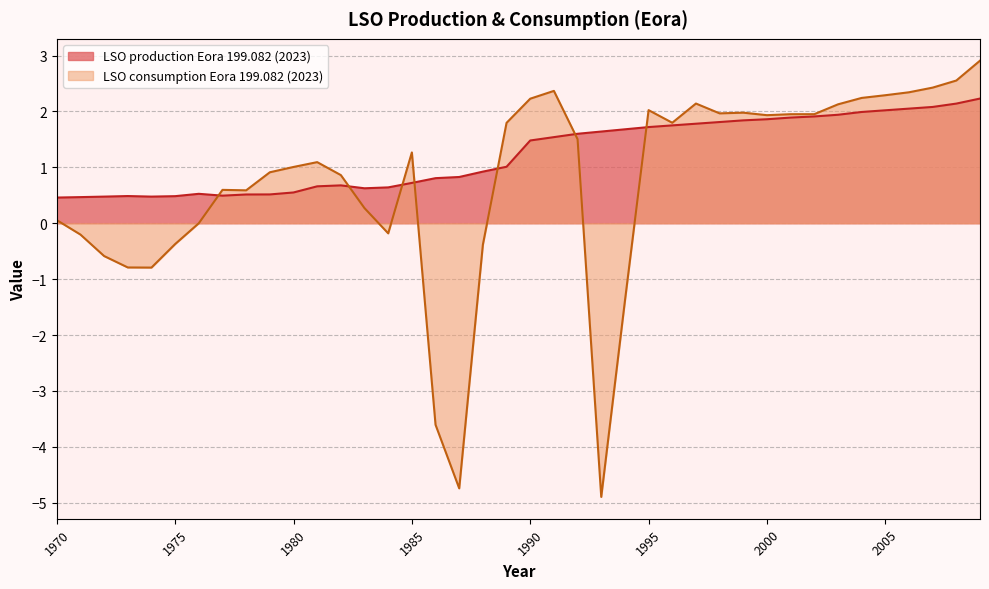

Reading left to right, extract all data points from this chart.

LSO production Eora 199.082 (2023): 1970=0.5	1971=0.5	1972=0.5	1973=0.5	1974=0.5	1975=0.5	1976=0.5	1977=0.5	1978=0.5	1979=0.5	1980=0.6	1981=0.7	1982=0.7	1983=0.6	1984=0.6	1985=0.7	1986=0.8	1987=0.8	1988=0.9	1989=1.0	1990=1.5	1991=1.5	1992=1.6	1993=1.6	1994=1.7	1995=1.7	1996=1.8	1997=1.8	1998=1.8	1999=1.8	2000=1.9	2001=1.9	2002=1.9	2003=1.9	2004=2.0	2005=2.0	2006=2.0	2007=2.1	2008=2.1	2009=2.2
LSO consumption Eora 199.082 (2023): 1970=0.1	1971=-0.2	1972=-0.6	1973=-0.8	1974=-0.8	1975=-0.4	1976=-0.0	1977=0.6	1978=0.6	1979=0.9	1980=1.0	1981=1.1	1982=0.9	1983=0.3	1984=-0.2	1985=1.3	1986=-3.6	1987=-4.7	1988=-0.4	1989=1.8	1990=2.2	1991=2.4	1992=1.5	1993=-4.9	1994=-1.4	1995=2.0	1996=1.8	1997=2.1	1998=2.0	1999=2.0	2000=1.9	2001=2.0	2002=2.0	2003=2.1	2004=2.2	2005=2.3	2006=2.3	2007=2.4	2008=2.6	2009=2.9